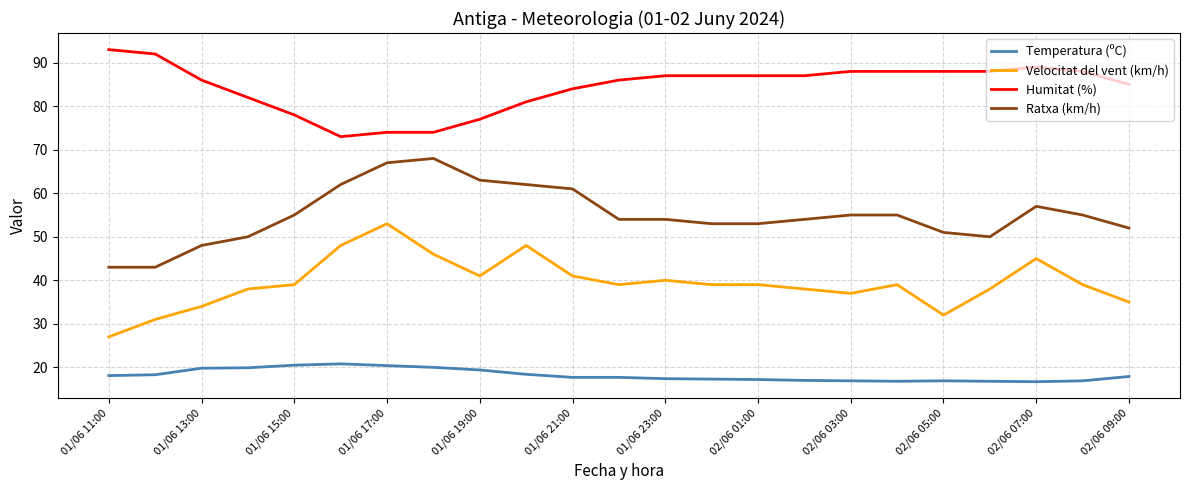

Which series has the largest total across all categories?

Humitat (%)